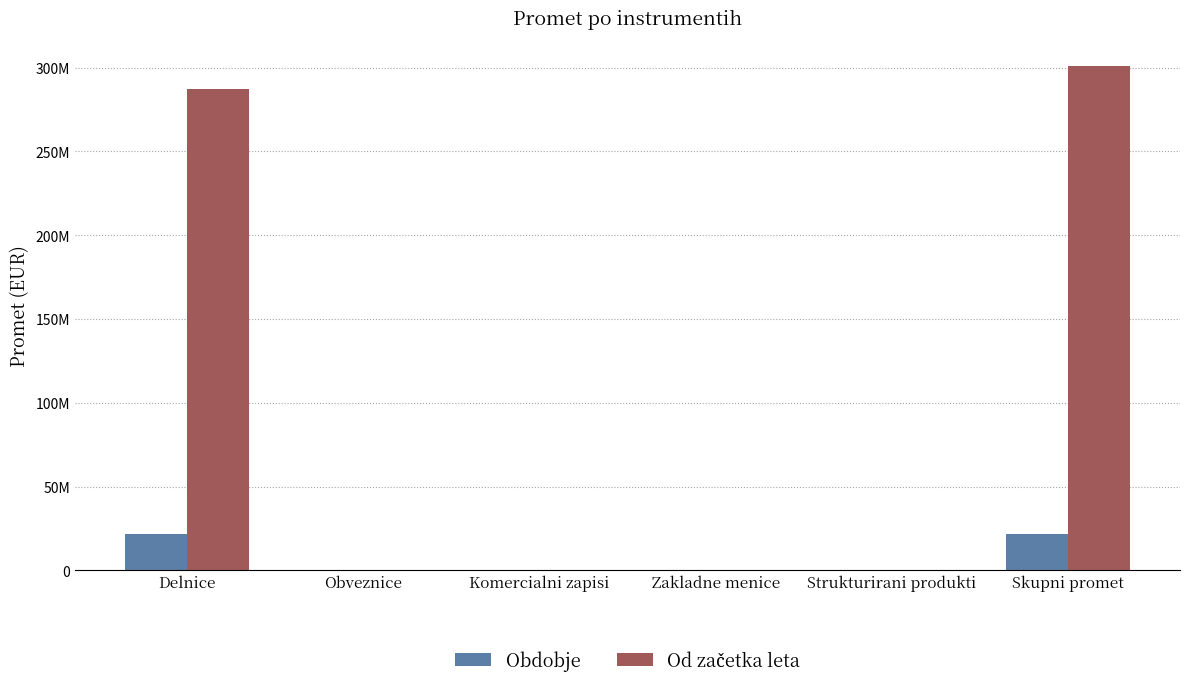

Rank the series at Delnice from highest to lowest value.

Od začetka leta, Obdobje